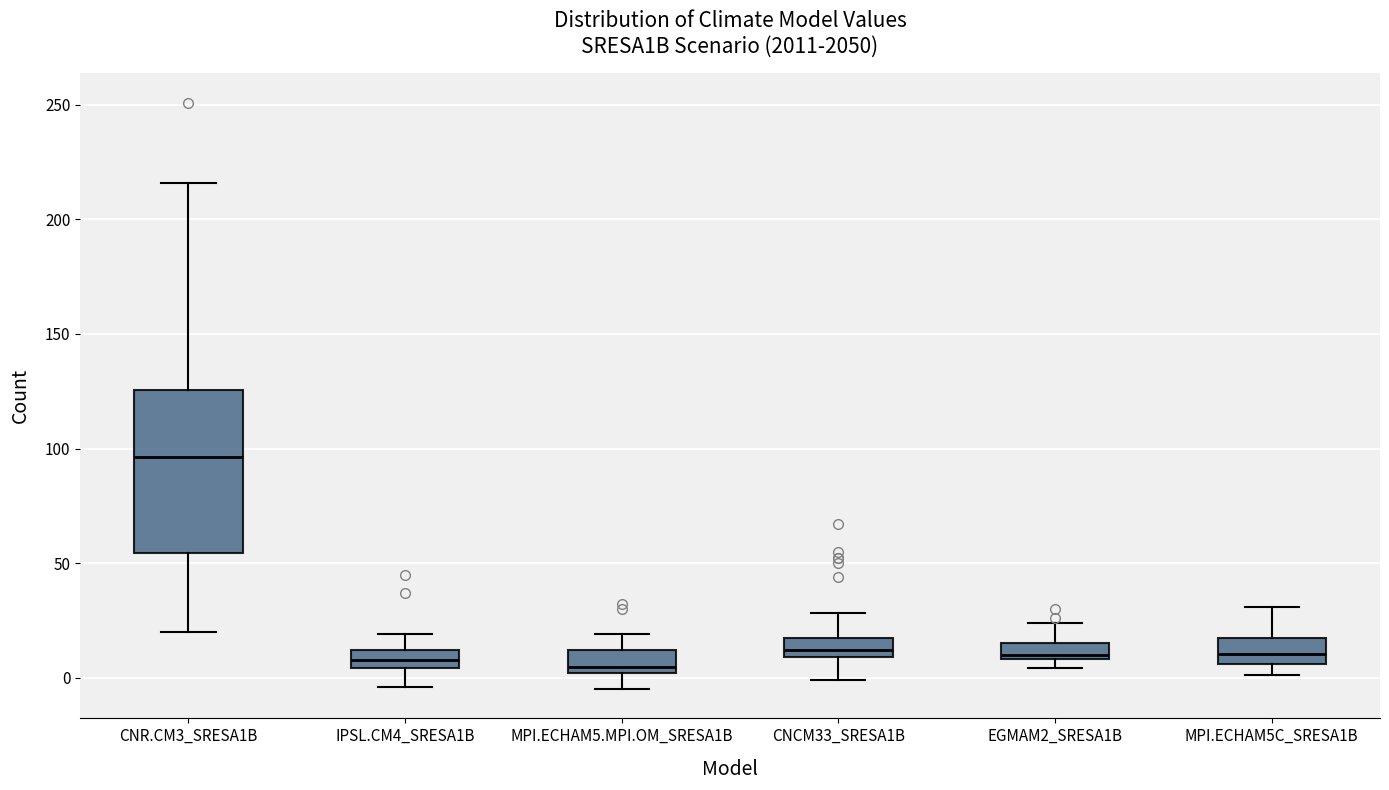

Where is the lower edge of the box for MPI.ECHAM5C_SRESA1B on the y-axis? The values are not printed on the chart, so give them approximately, as read against the axis.

5